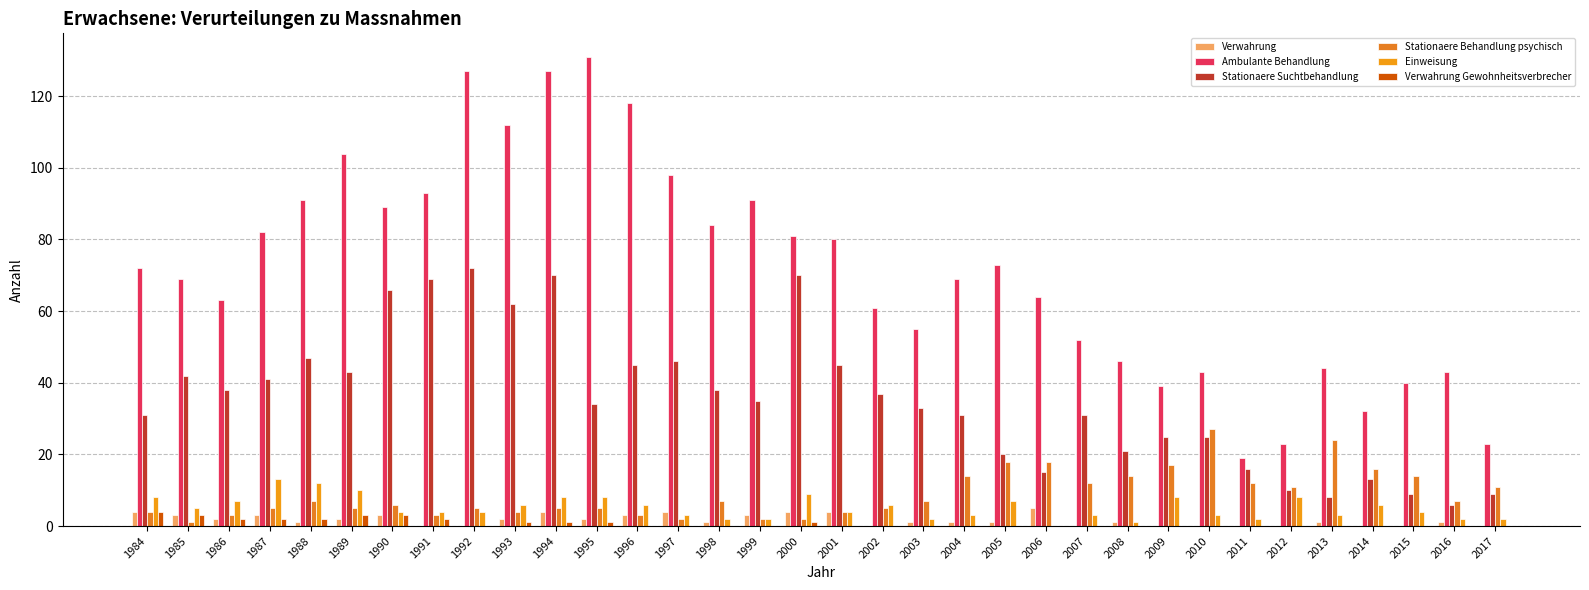

How many groups of bars are there?

34